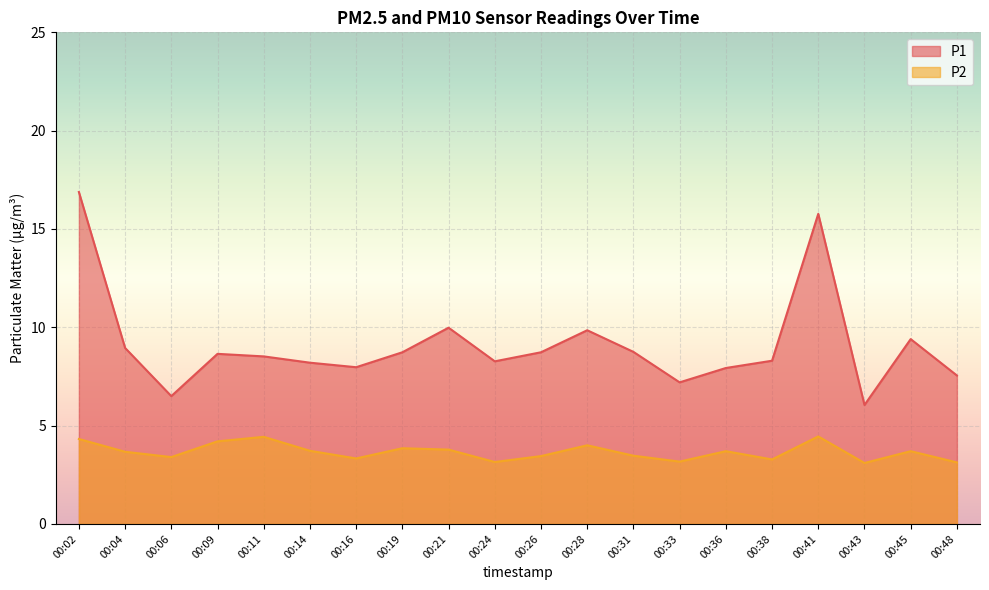

The P2 series shows 5.4 at 00:24. True or false?

False